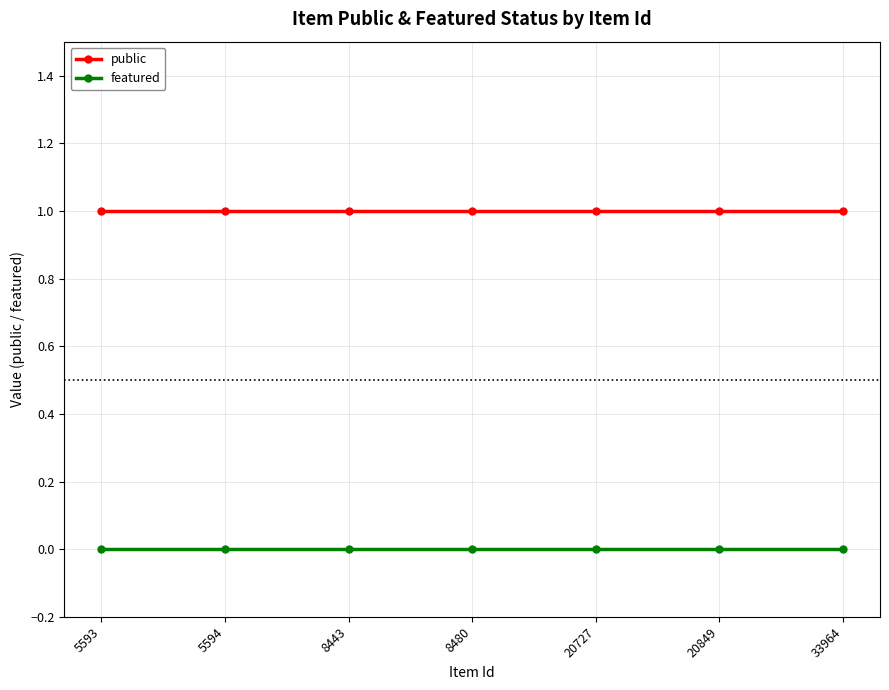

Rank the series at 33964 from lowest to highest value.

featured, public